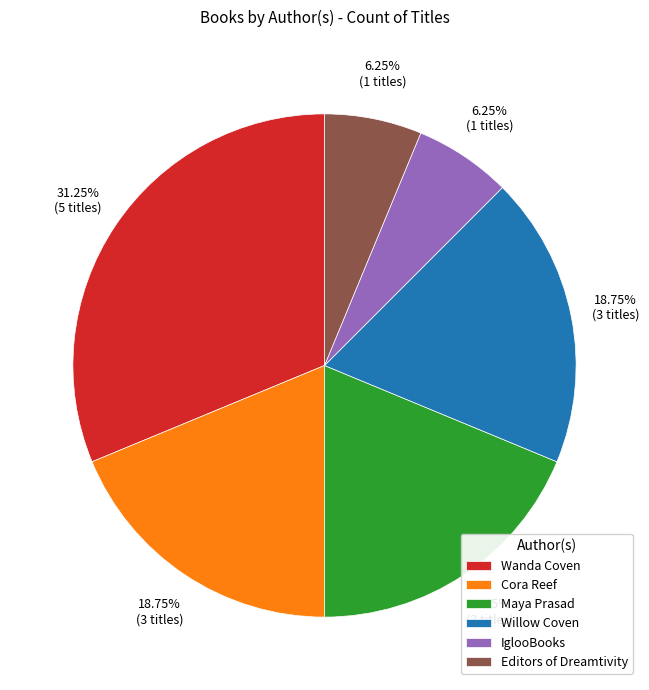

Does any single category account for the majority?

No